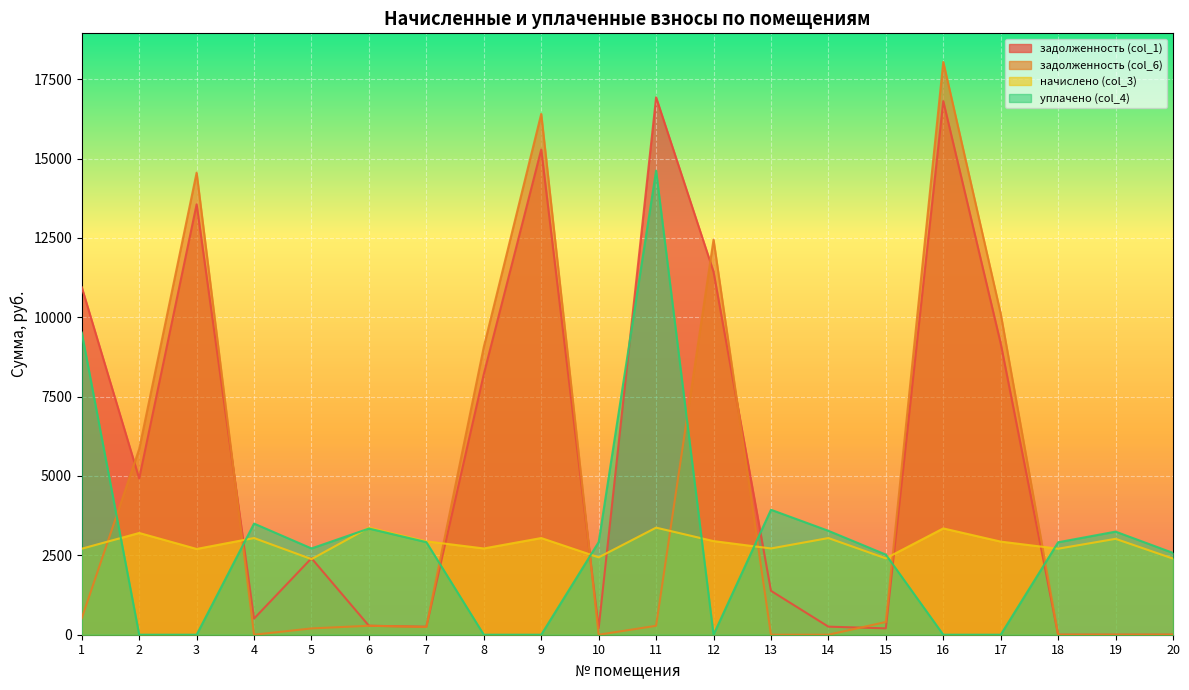

How many intersections are there between задолженность (col_6) and уплачено (col_4)?

8